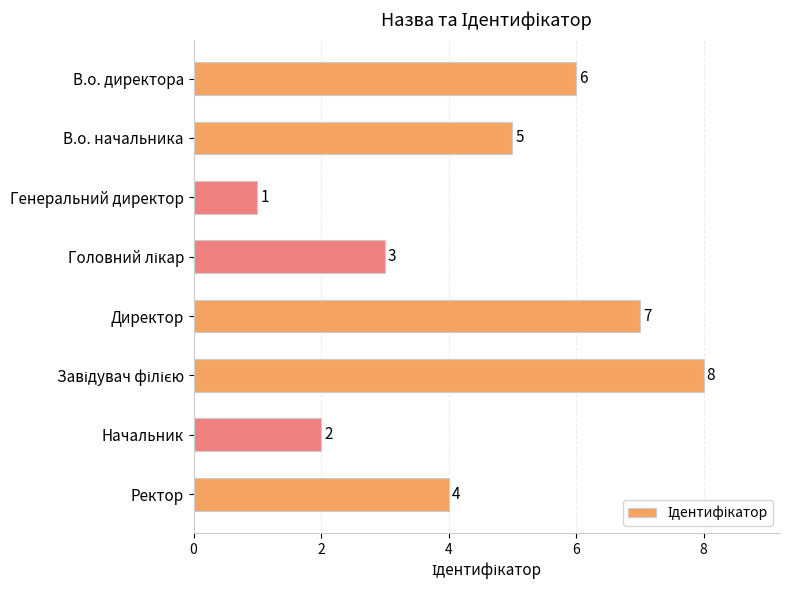

Count the number of categories in the chart.

8